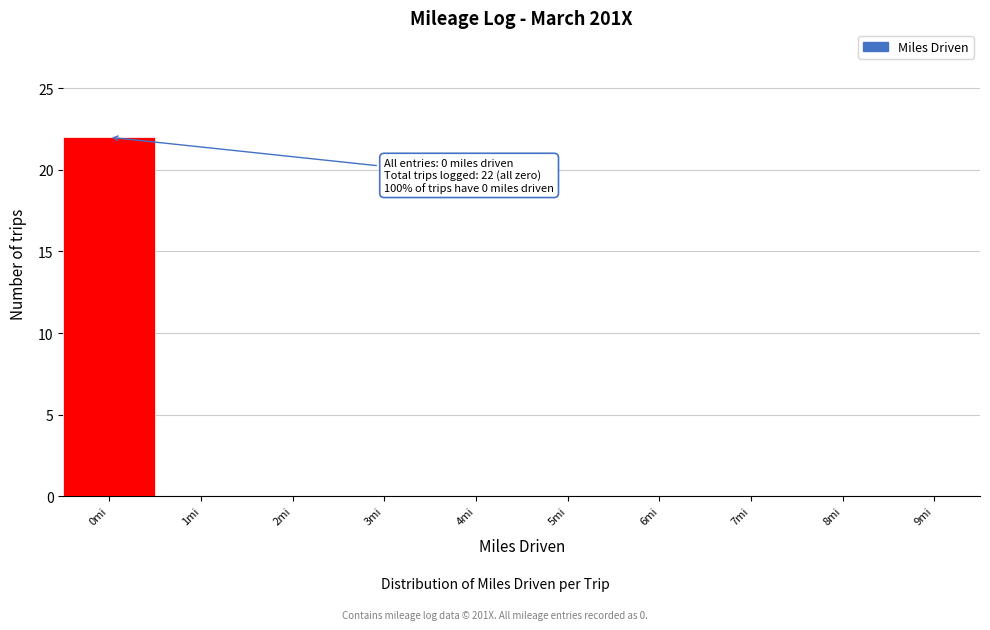

Reading left to right, list all the values displayed in this chart.

0mi=22	1mi=0	2mi=0	3mi=0	4mi=0	5mi=0	6mi=0	7mi=0	8mi=0	9mi=0